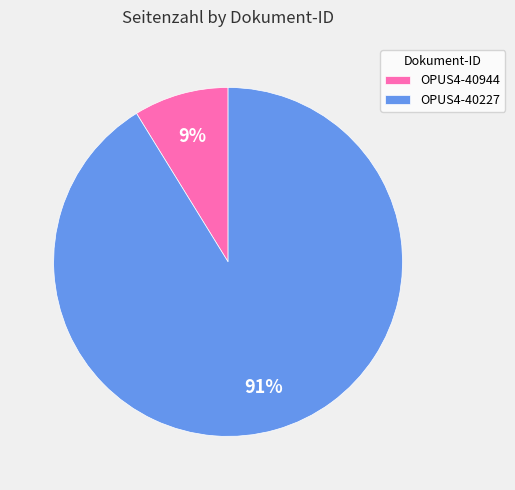

Combined, do OPUS4-40227 and OPUS4-40944 account for over 50%?

Yes